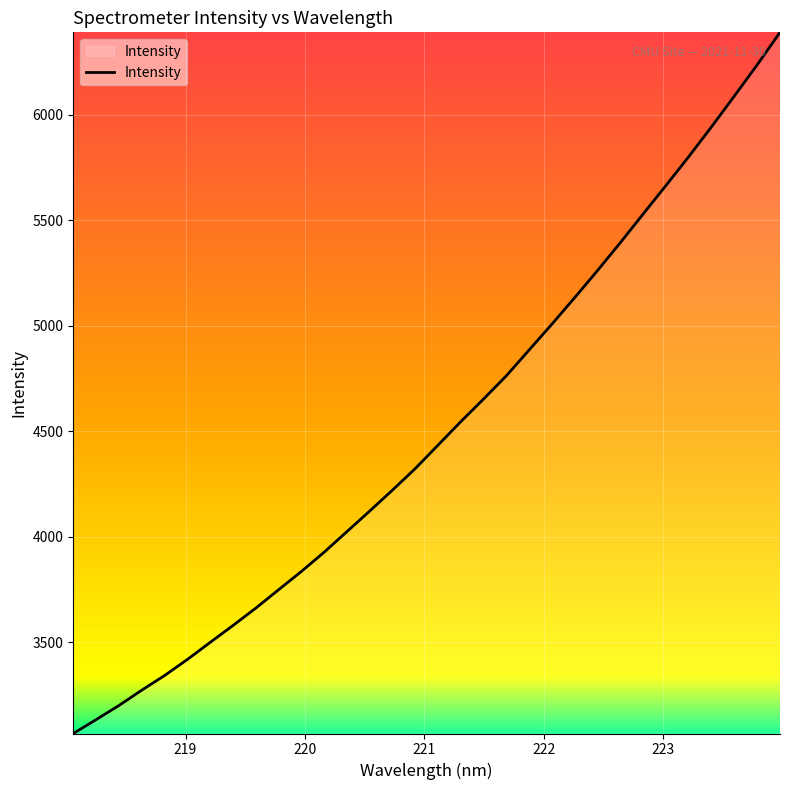

Does the chart display data point markers on the line(s)?

No